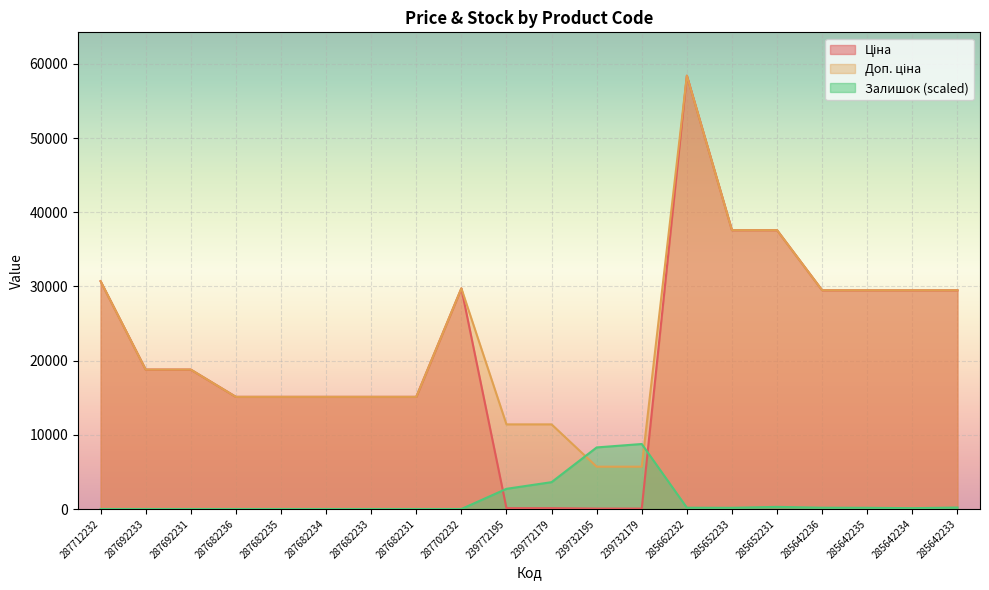

Rank the series at 239772195 from lowest to highest value.

Ціна, Залишок, Доп. ціна